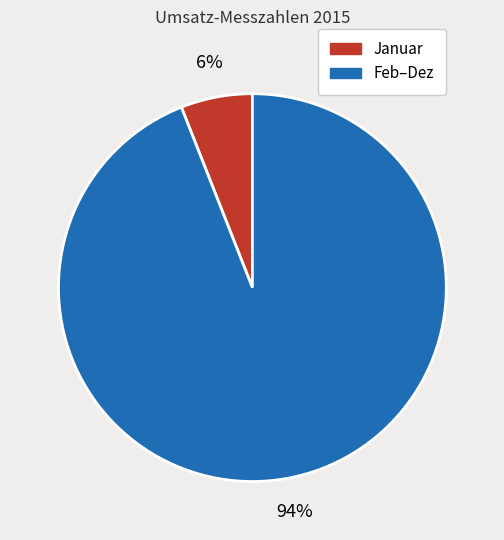

Is there any slice that represents more than half of the pie?

Yes